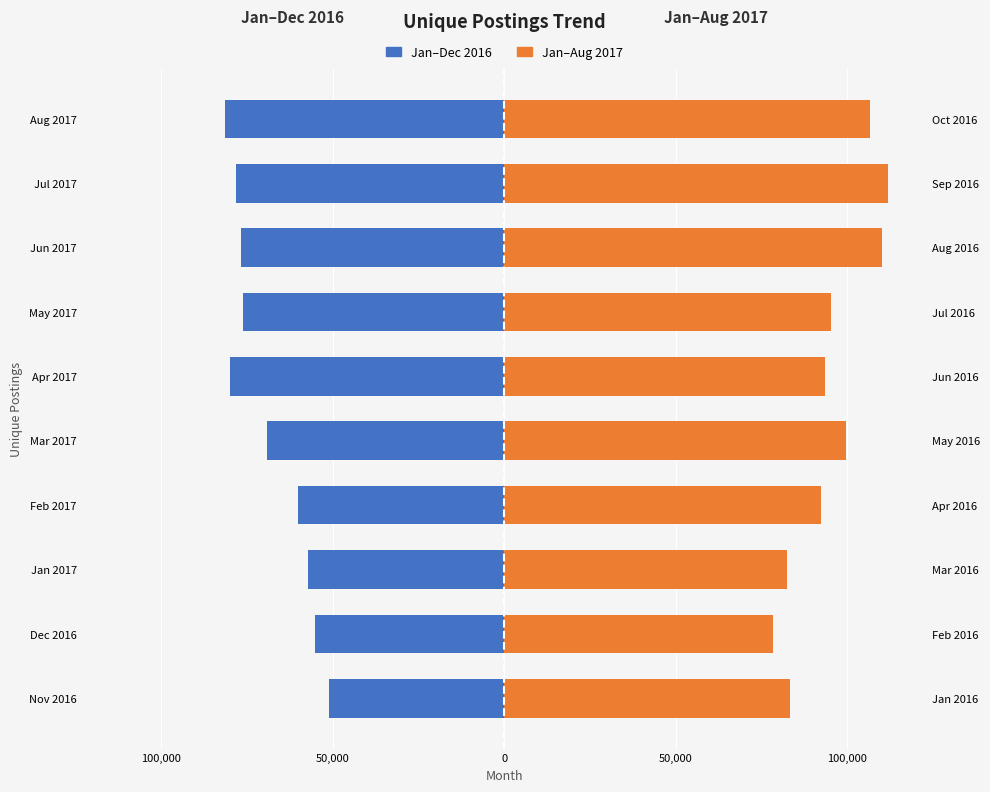

How many bars are there in each group?

2